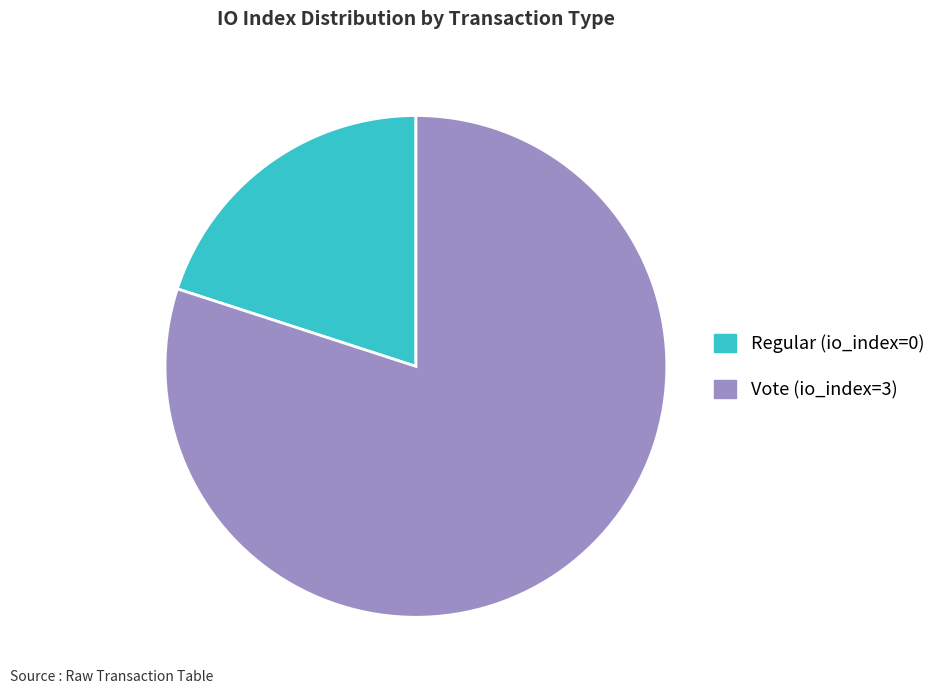

How many slices are in this pie chart?

2